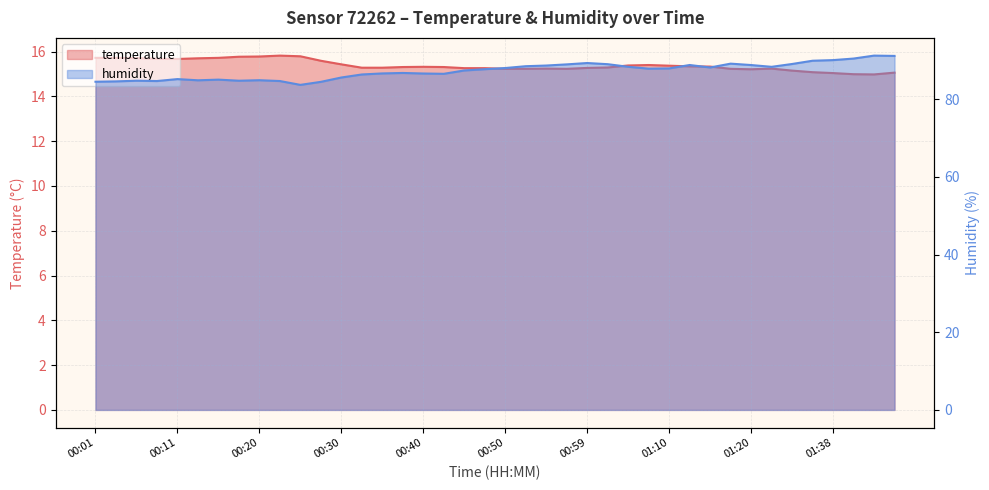

What is the difference between the humidity values at 01:10 and 00:06?

3.2